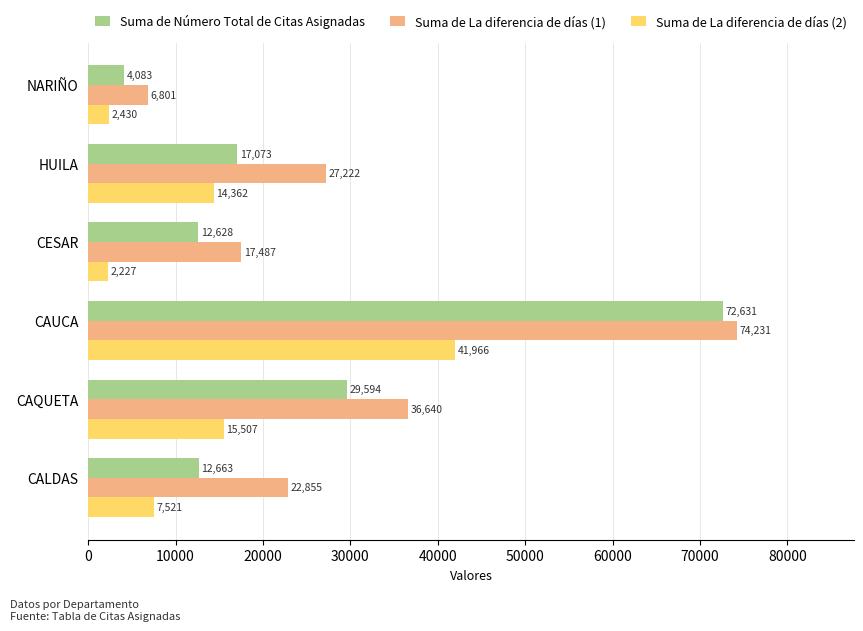

Which series has the widest spread of values?

Suma de Número Total de Citas Asignadas